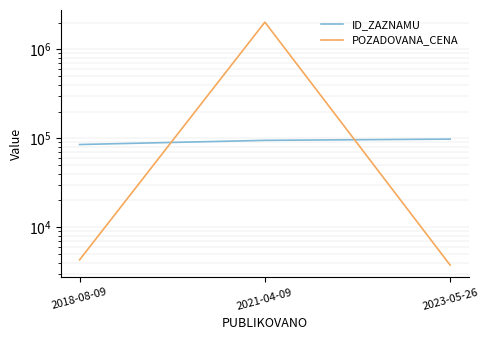

What is the label of the 1st point from the right?

2023-05-26